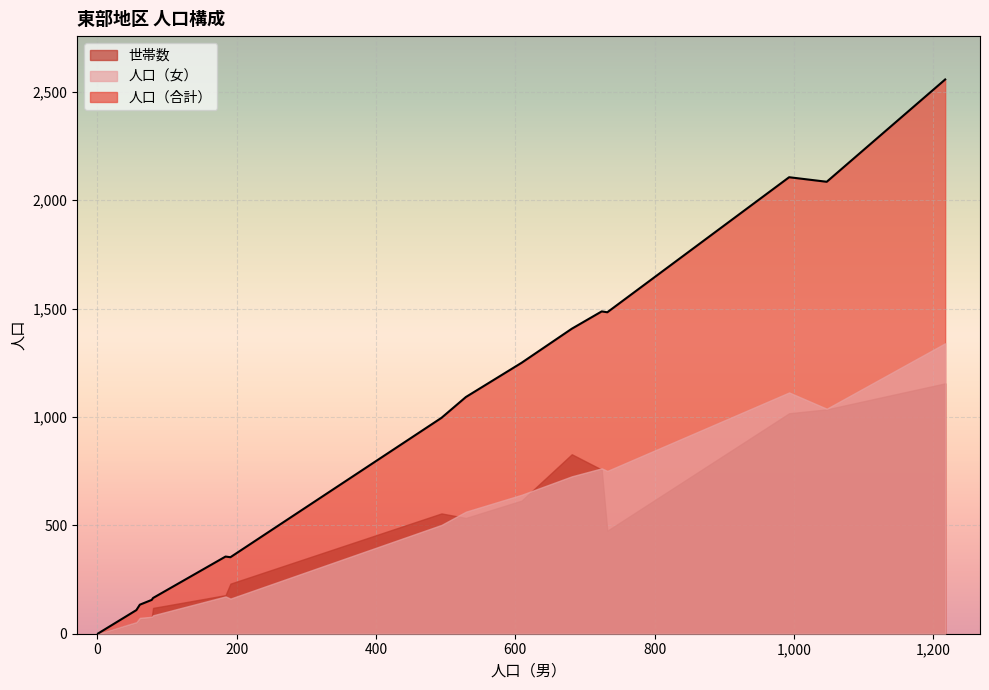

What is the maximum value for 世帯数?

1155